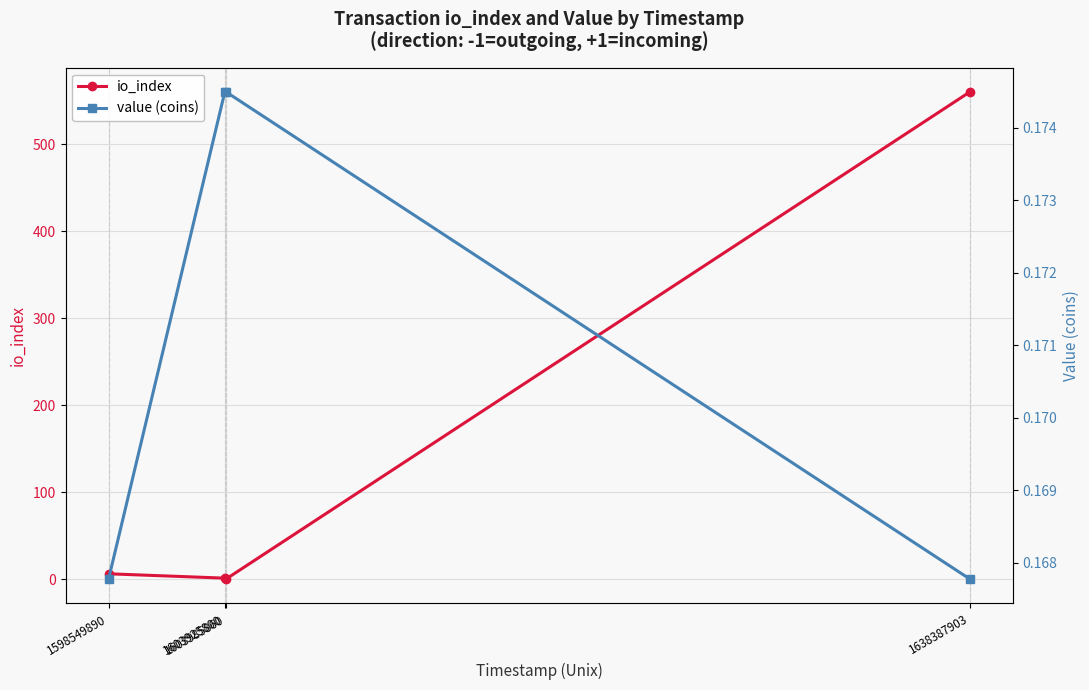

The io_index series shows 1.0 at 1603925800. True or false?

True